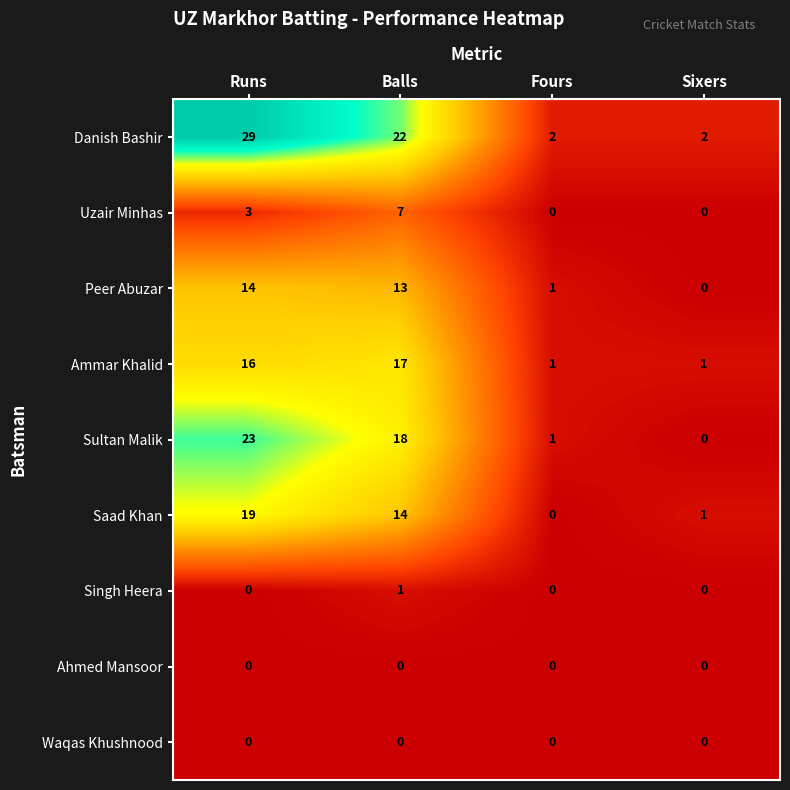

What is the total value across all series at Fours?

5